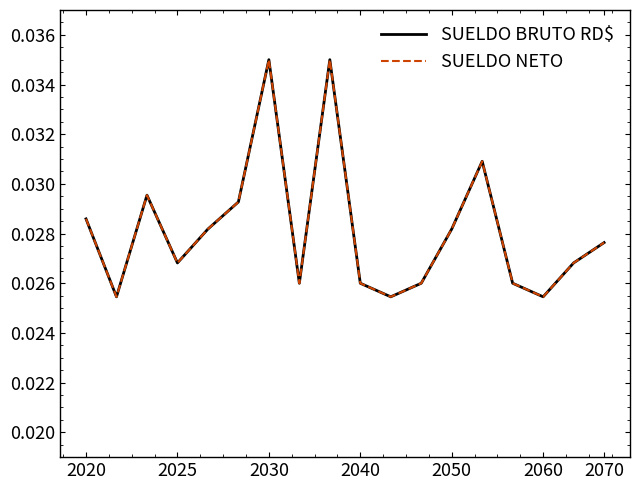

True or false: SUELDO BRUTO RD$ and SUELDO NETO cross at least once.

False